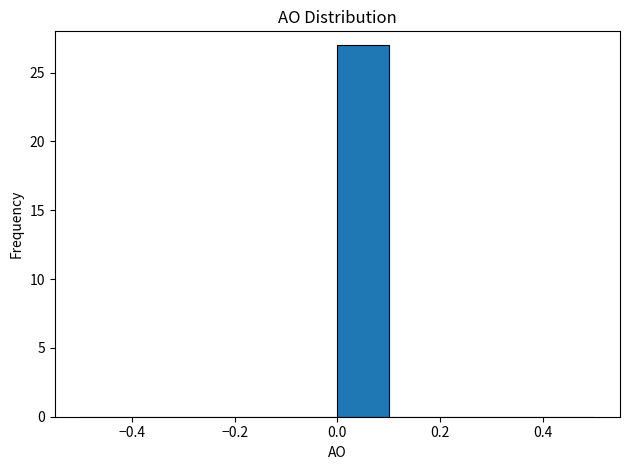

Reading left to right, transcribe this chart: for each bar, give the range it covers on the x-axis and its height. The values are not printed on the chart, so give them approximately, as read against the axis.

-0.5 to -0.4: 0
-0.4 to -0.3: 0
-0.3 to -0.2: 0
-0.2 to -0.1: 0
-0.1 to 0.0: 0
0.0 to 0.1: 27
0.1 to 0.2: 0
0.2 to 0.3: 0
0.3 to 0.4: 0
0.4 to 0.5: 0